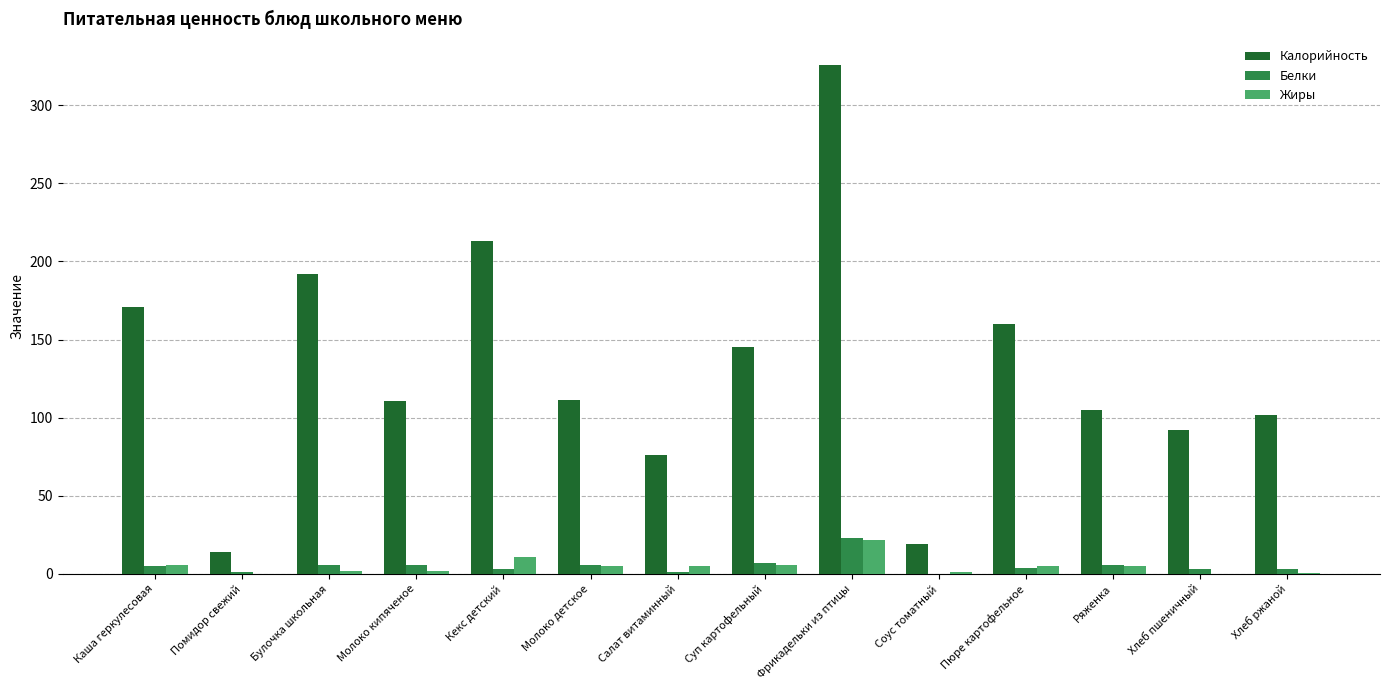

What is the maximum value for Калорийность?

326.0